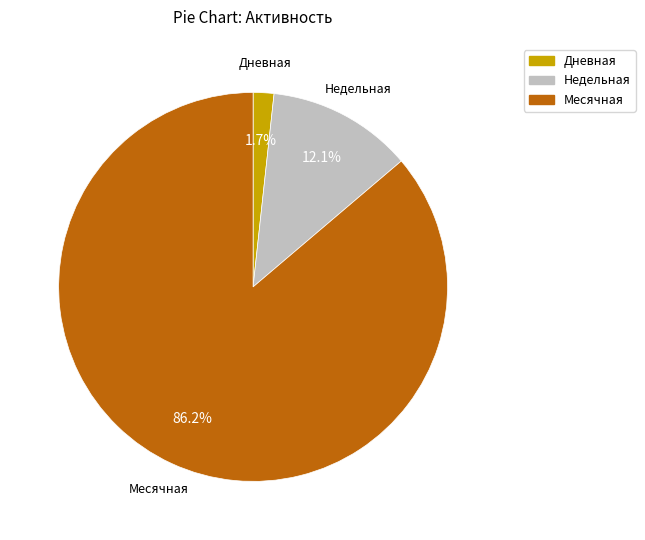

To the nearest percent, what is the difference between the largest and smallest slice percentages?

84%